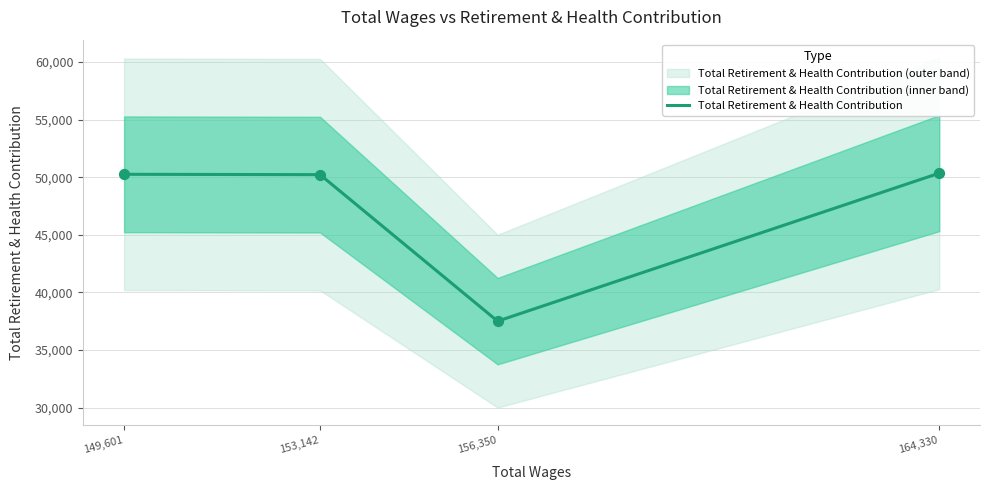

Between 156,350 and 153,142, which is larger?

153,142